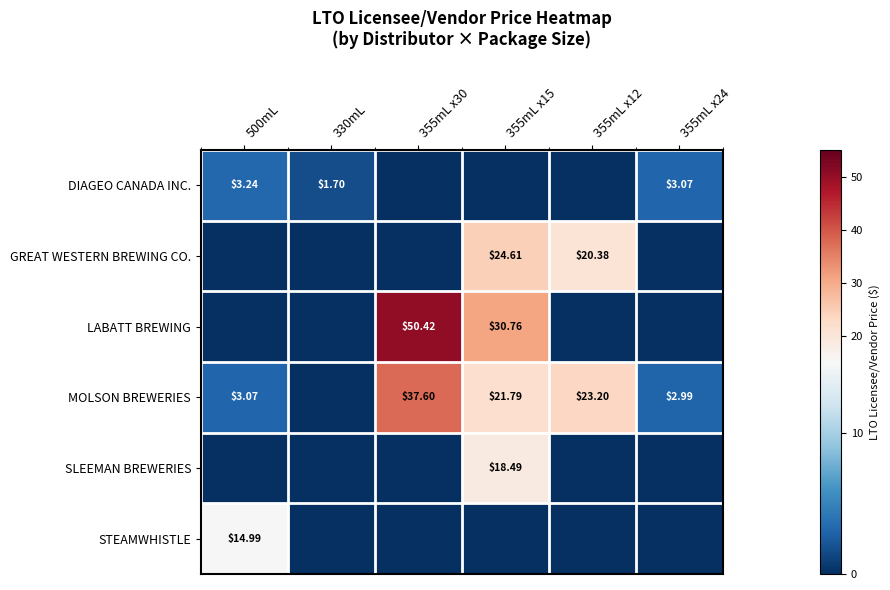

Is the value of MOLSON BREWERIES at 355mL x15 greater than the value of LABATT BREWING at 355mL x30?

No